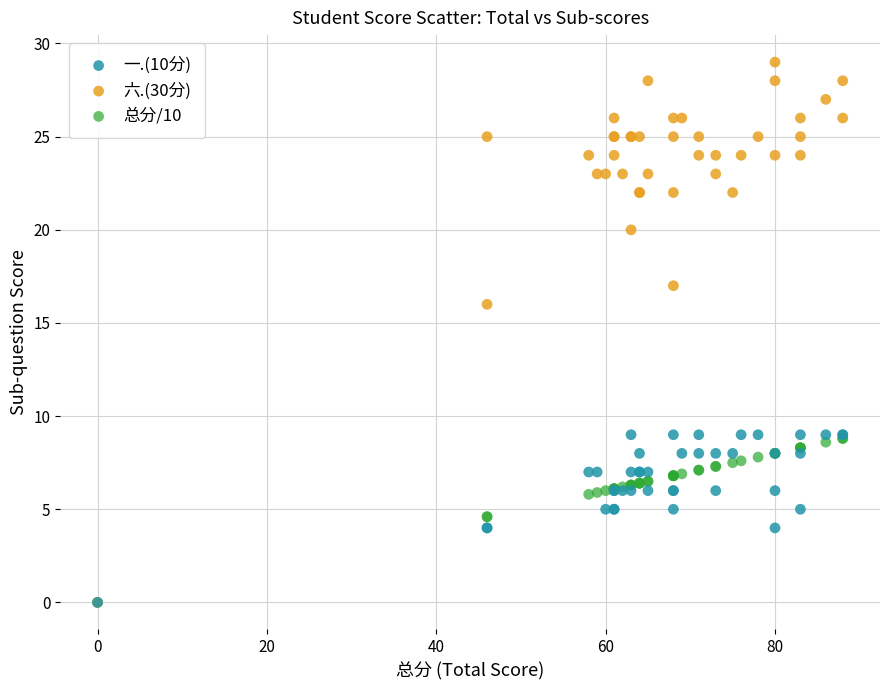

Across all series, what Y value is closest to 14?

16.0